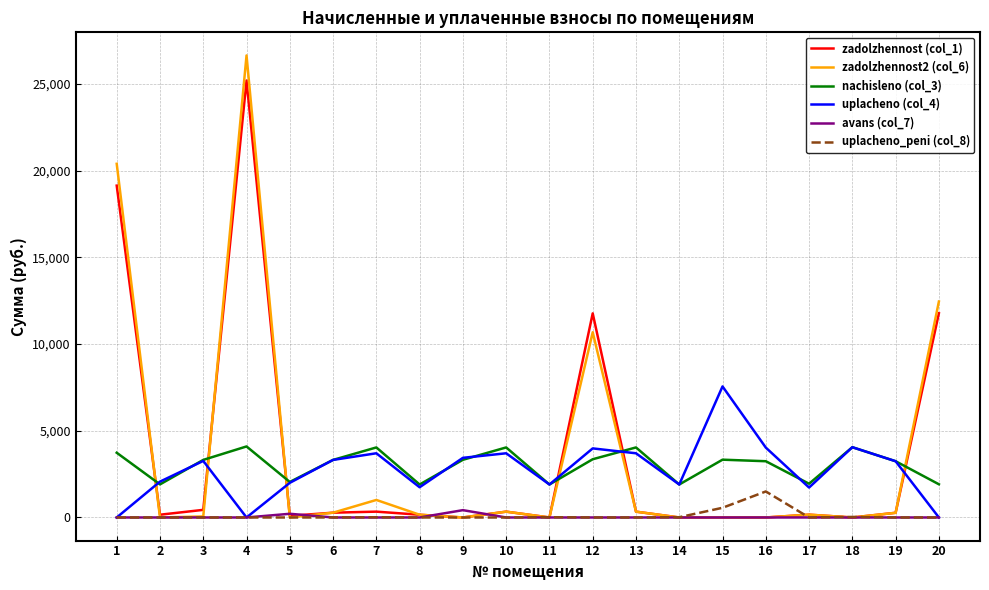

Is this an area chart (filled region under the line)?

No